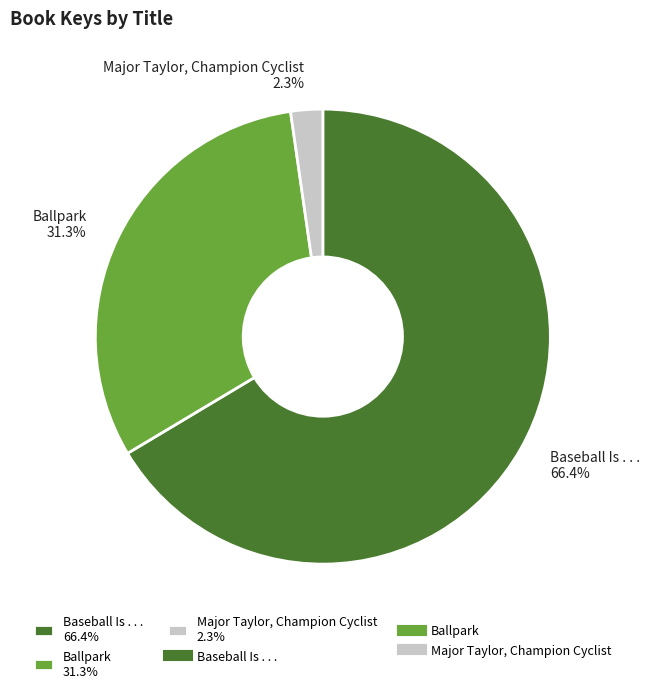

Which category accounts for the majority?

Baseball Is . . .